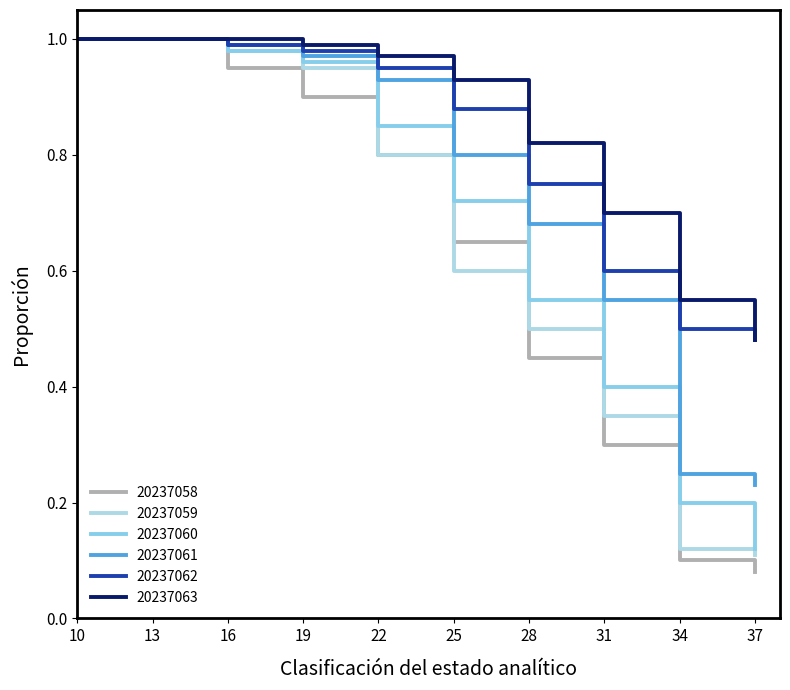

True or false: 20237058 has more than 2 interior local peaks.

False